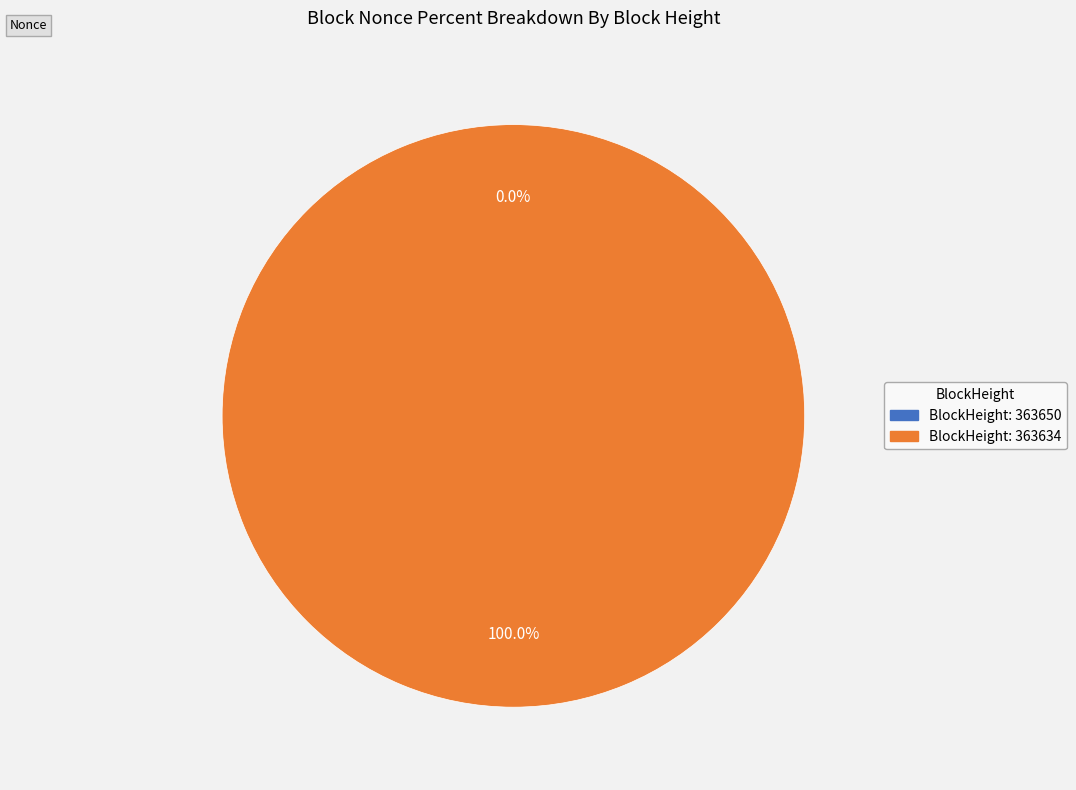

How many slices are in this pie chart?

2